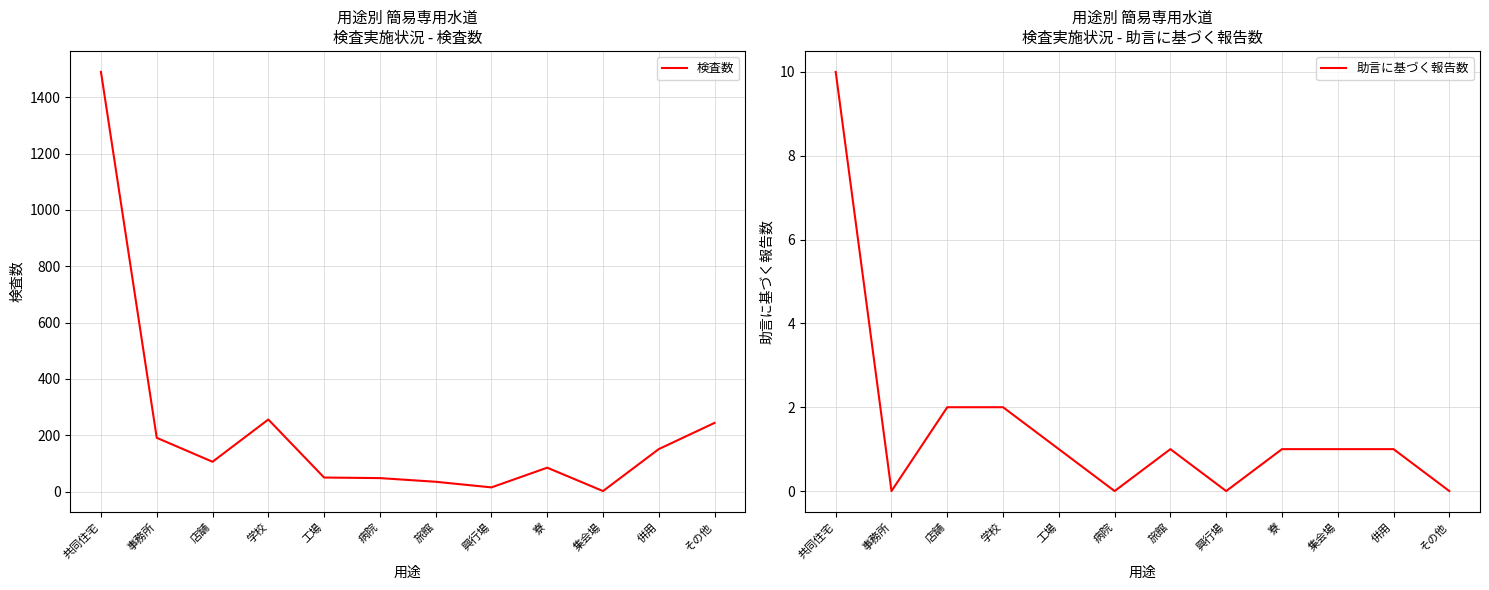

Is the value of 検査数 at 併用 greater than the value of 助言に基づく報告数 at 共同住宅?

Yes